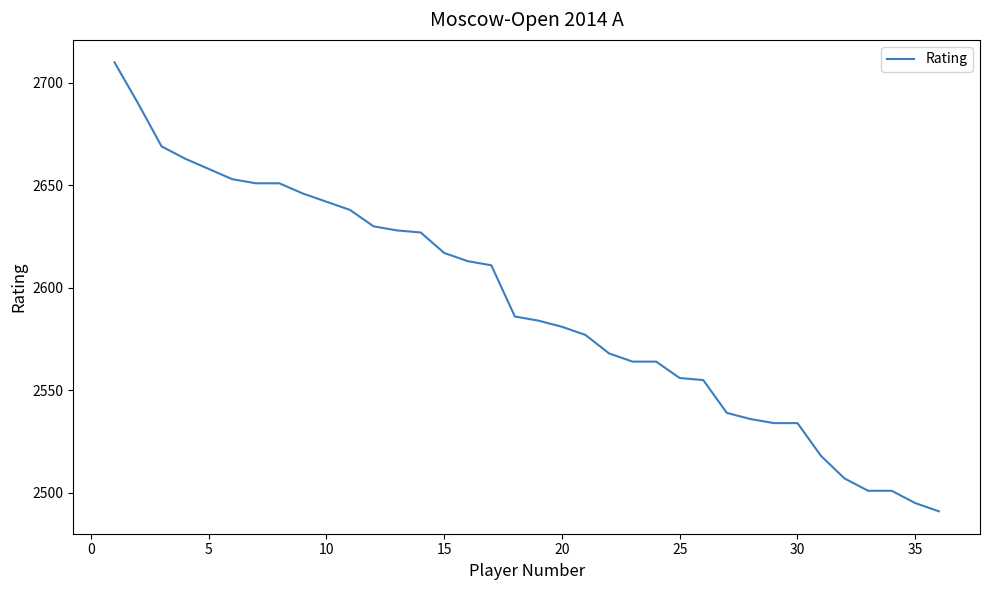

What is the difference between the maximum and minimum values?

219